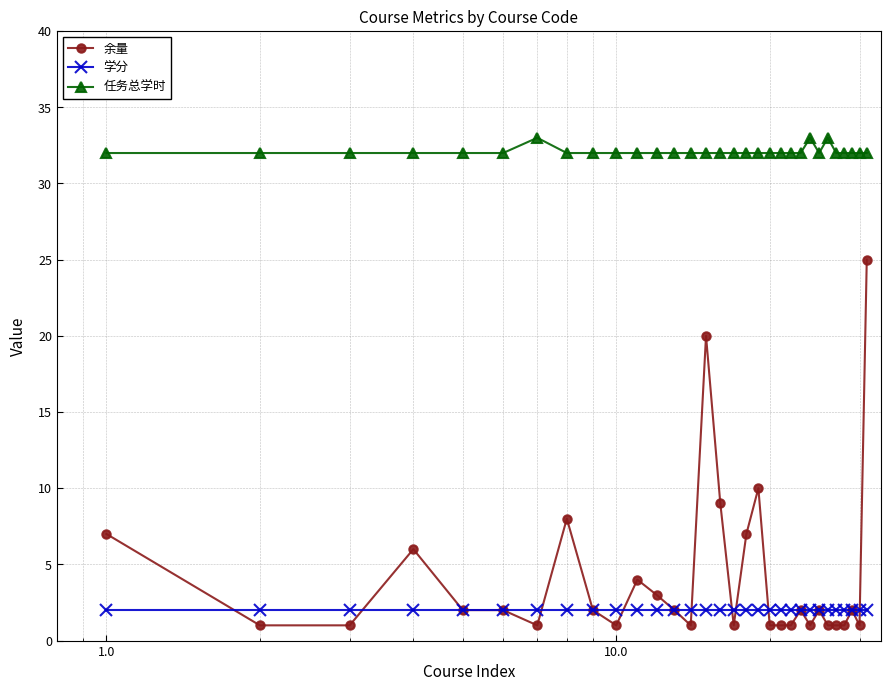

What is the value of the 任务总学时 point at the 14th from the left?

32